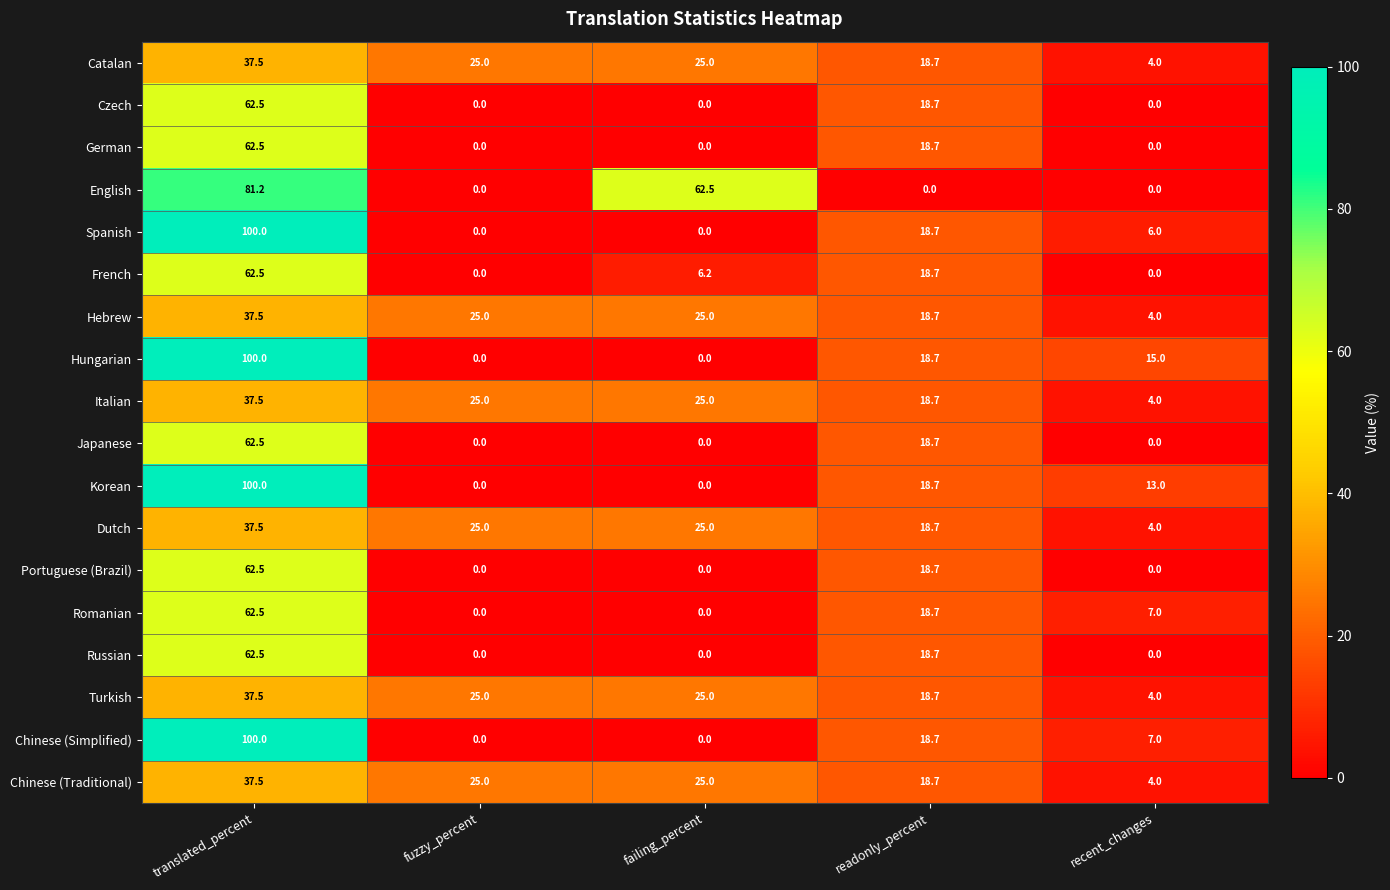

At which label does Russian reach its peak?

translated_percent